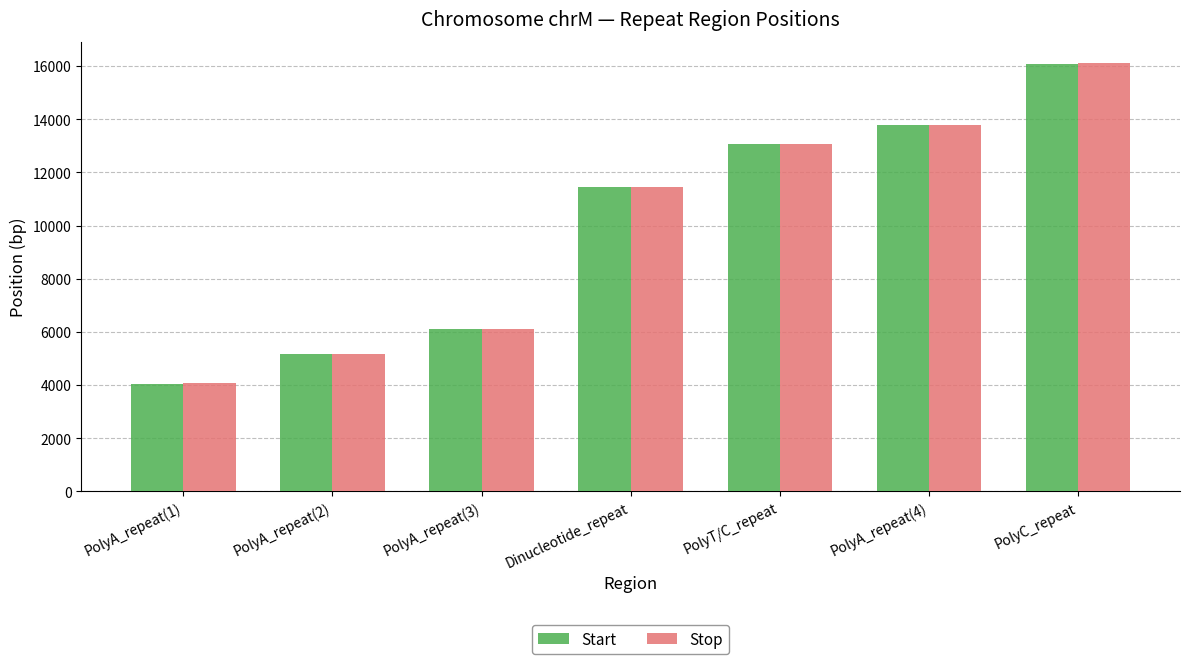

Is it true that Start equals 13051 at PolyT/C_repeat?

True